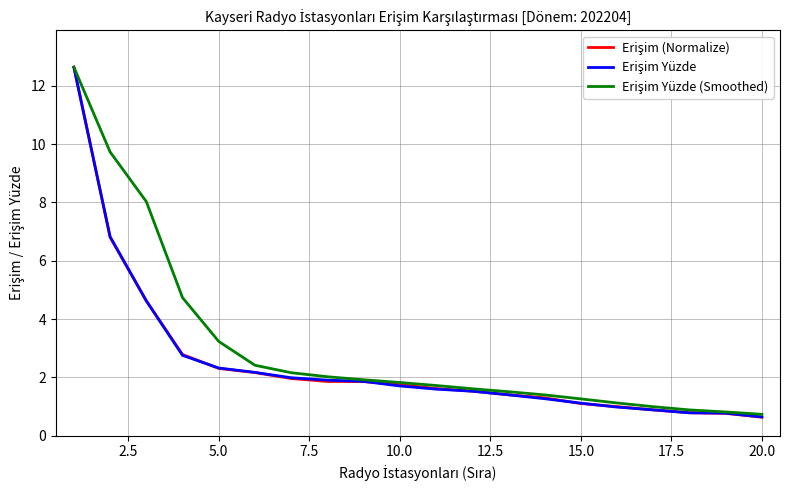

What is the smallest value displayed?

0.6